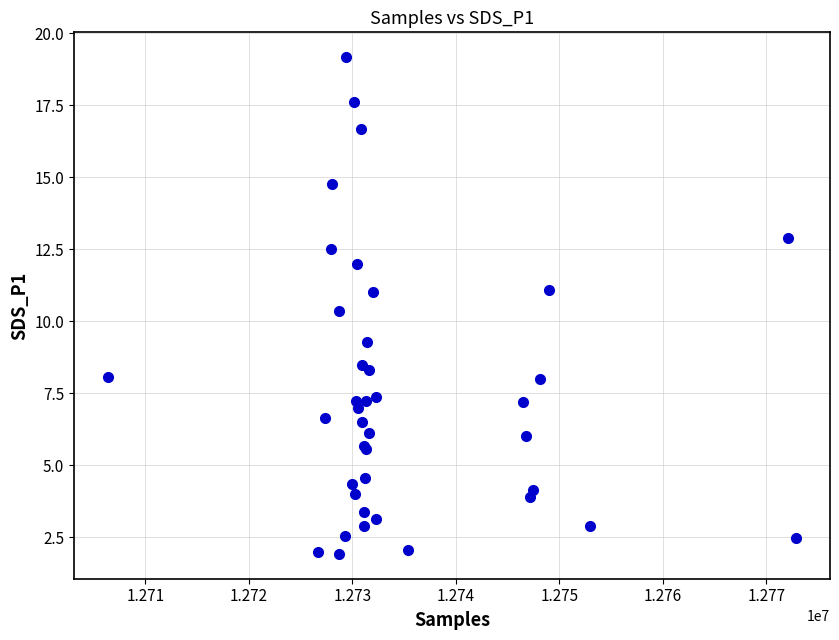

What Y value in the scatter plot is closest to 10?

10.4